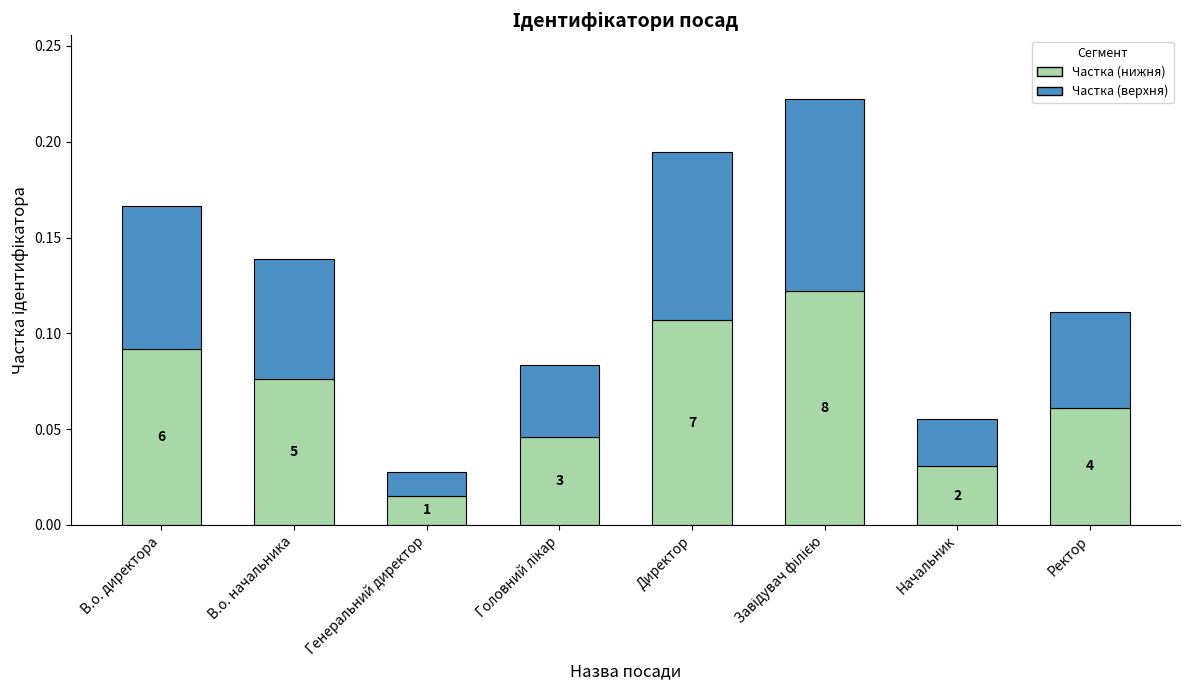

How many bars are there in total?

8